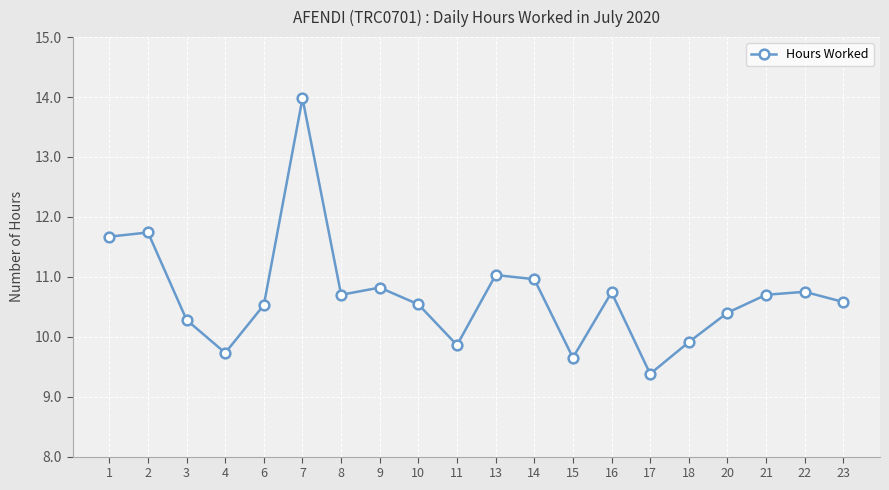

Between 11 and 10, which is larger?

10